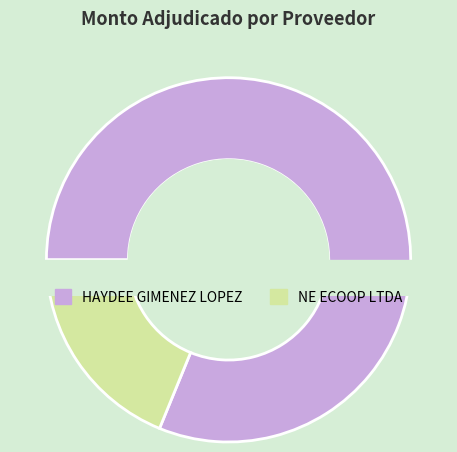

What percentage is the NE ECOOP LTDA slice, to the nearest percent?

19%